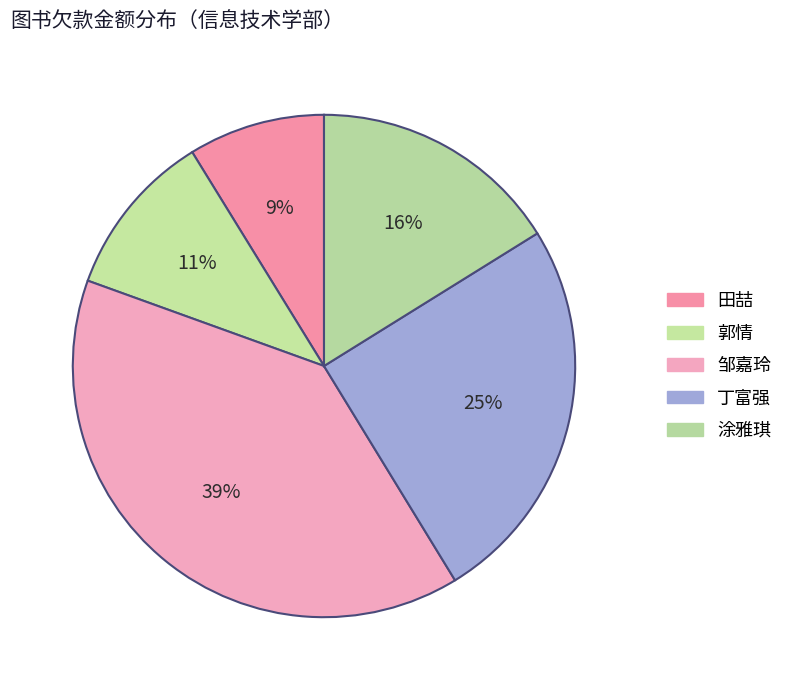

To the nearest percent, what is the difference between the largest and smallest slice percentages?

30%